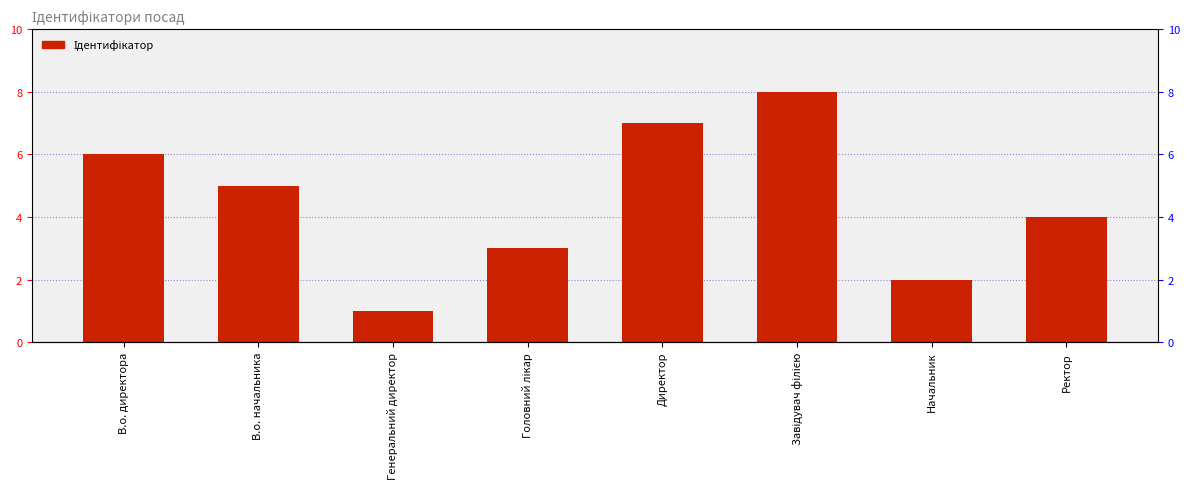

Rank the categories by value from lowest to highest.

Генеральний директор, Начальник, Головний лікар, Ректор, В.о. начальника, В.о. директора, Директор, Завідувач філією